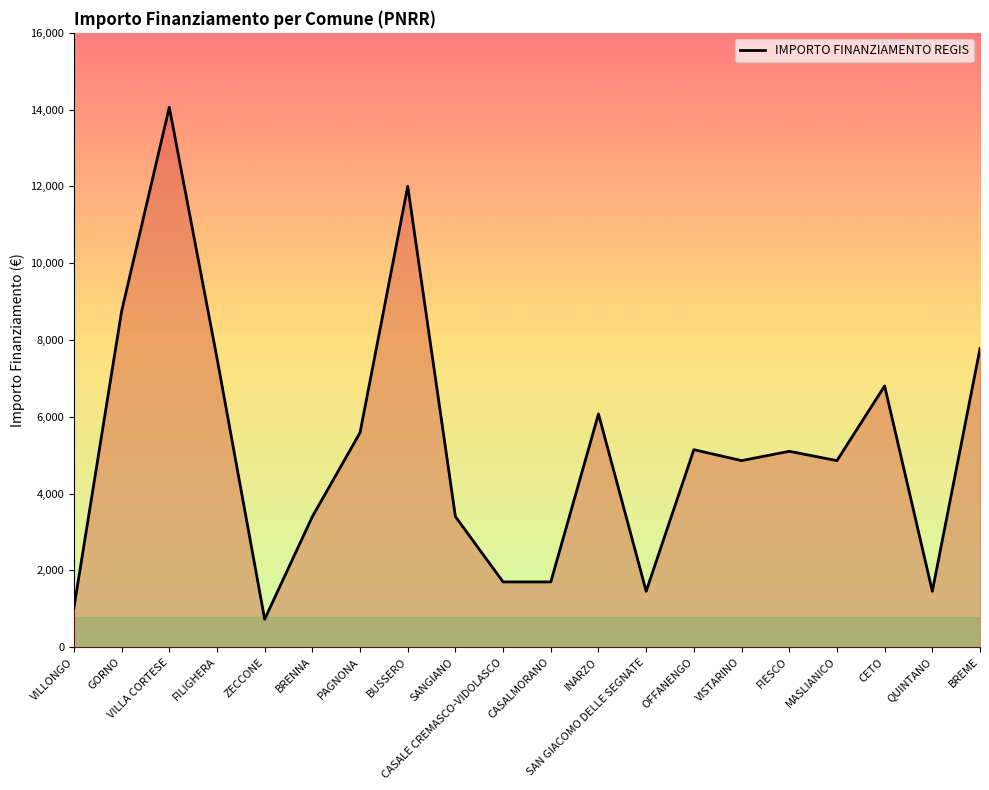

What is the change in value from VILLA CORTESE to QUINTANO?

-12605